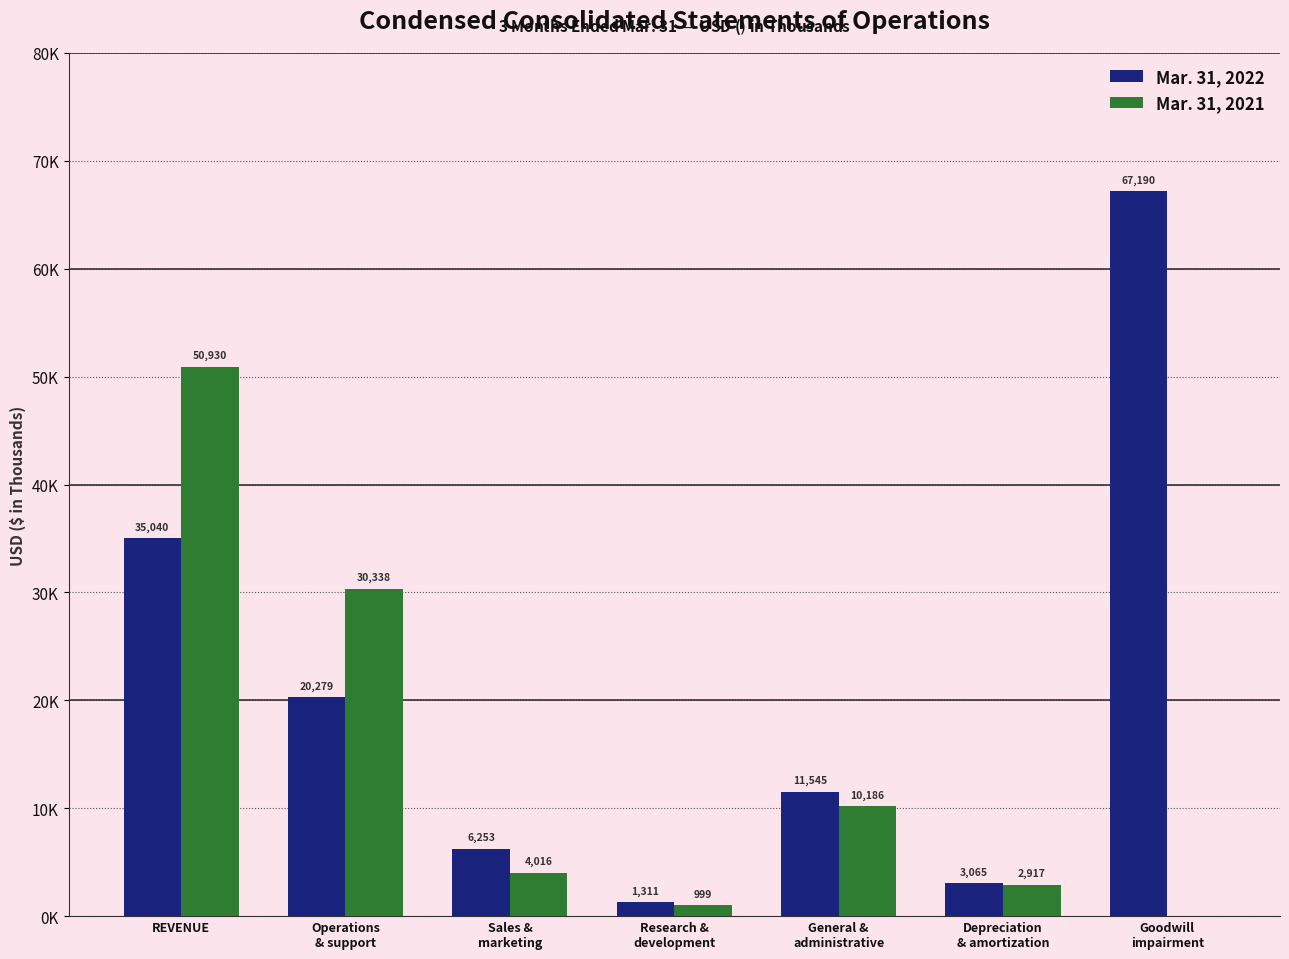

What is the sum of all Mar. 31, 2021 values?

99386